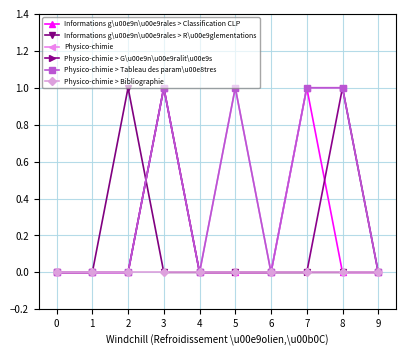

What is the sum of all Physico-chimie > G\u00e9n\u00e9ralit\u00e9s values?

2